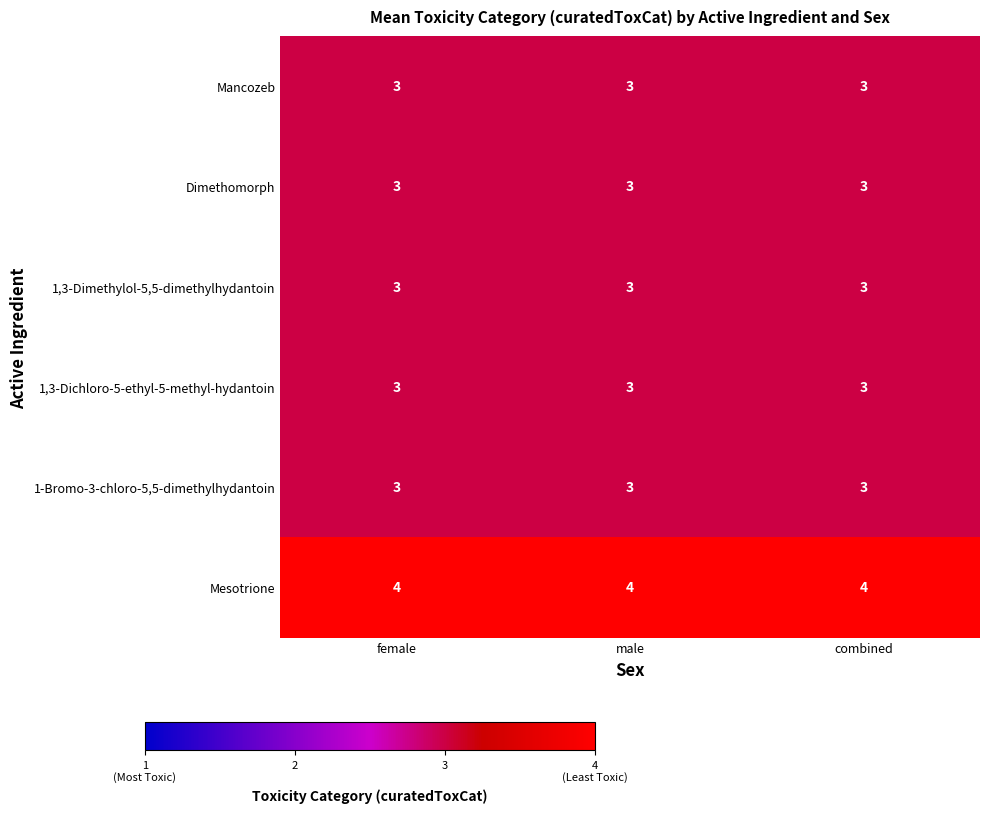

What is the total value across all series at male?

19